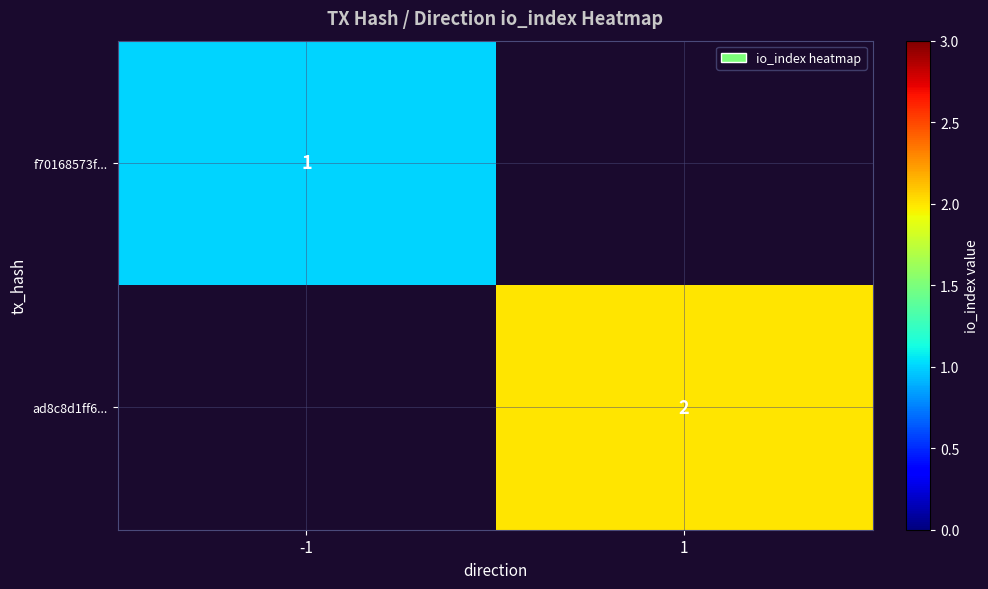

The f70168573f... series shows 2 at -1. True or false?

False